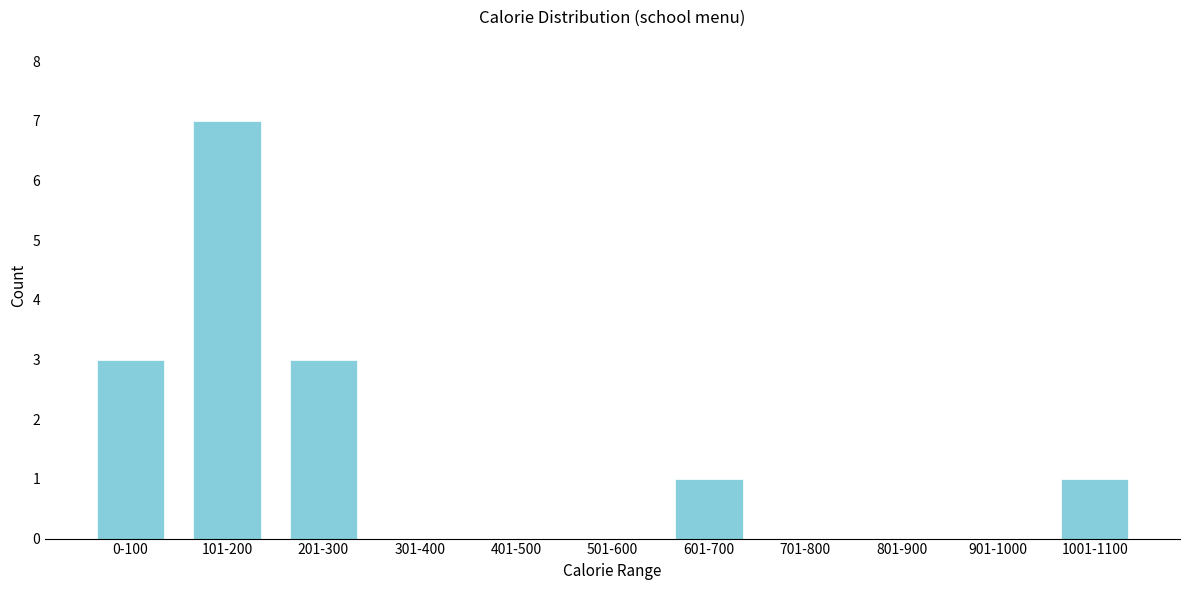

Reading left to right, list all the values displayed in this chart.

0-100=3	101-200=7	201-300=3	301-400=0	401-500=0	501-600=0	601-700=1	701-800=0	801-900=0	901-1000=0	1001-1100=1